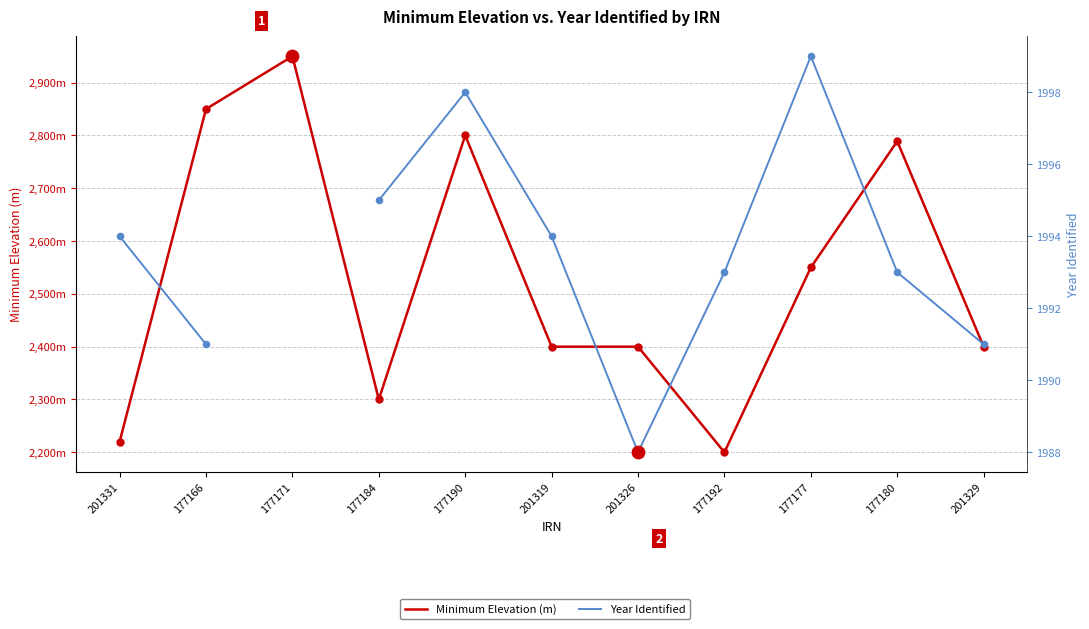

At which category is the sum across all series the highest?

177166